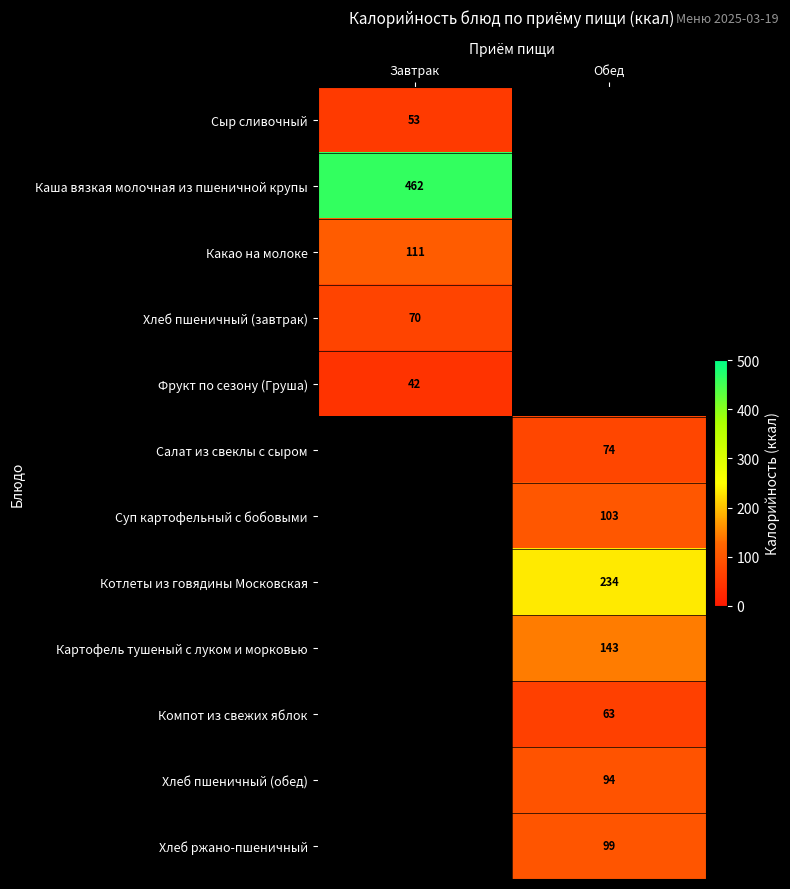

Is it true that Картофель тушеный с луком и морковью equals 143.0 at Обед?

True